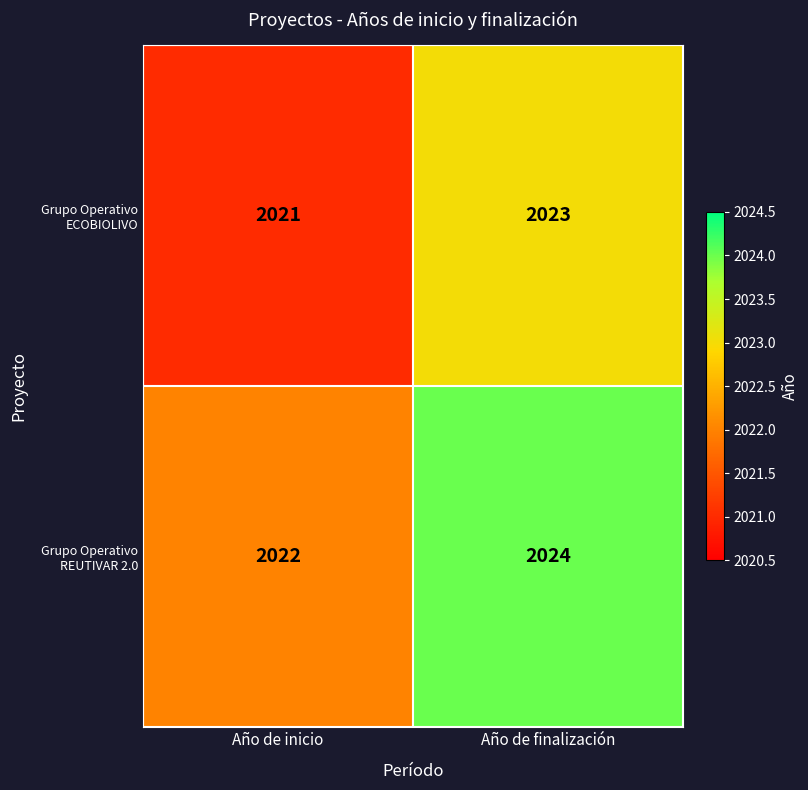

Is it true that Grupo Operativo REUTIVAR 2.0 equals 2024 at Año de finalización?

True